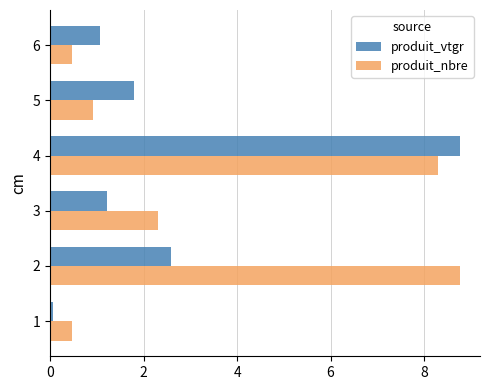

What is the difference between the produit_nbre values at 5 and 6?

0.5